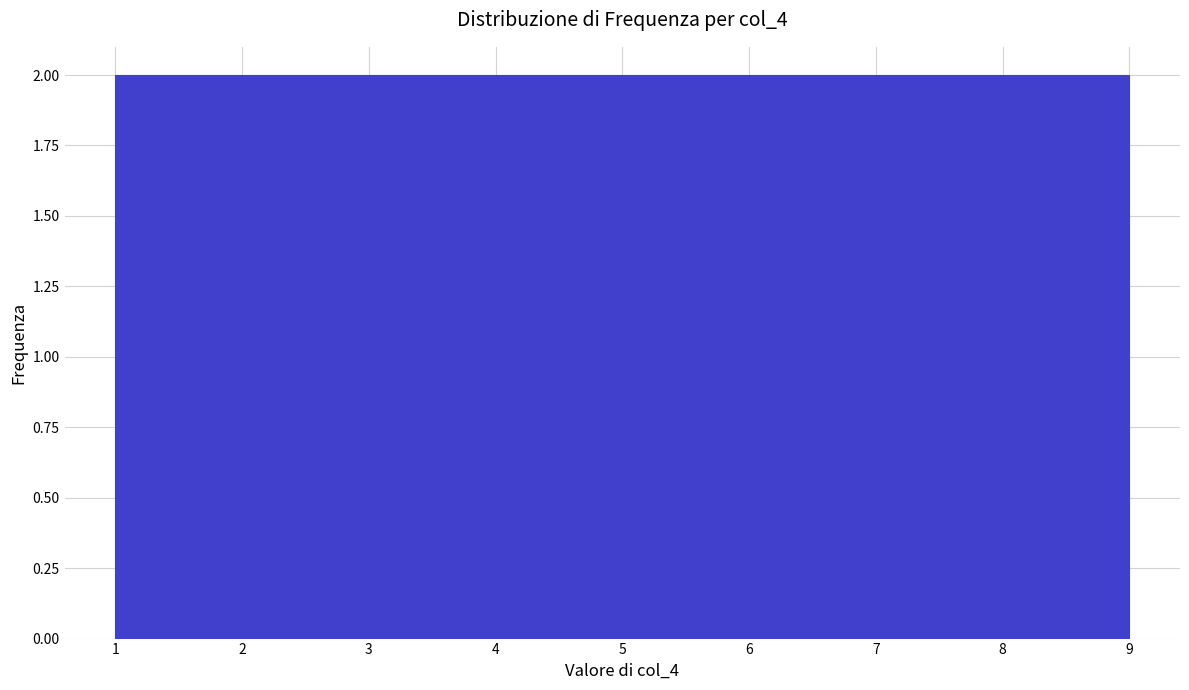

Reading left to right, transcribe this chart: for each bar, give the range it covers on the x-axis and its height. Neither the bar edges nor the heights are printed on the chart, so give them approximately, as read against the axes.

1.0 to 1.9: 2
1.9 to 2.8: 2
2.8 to 3.7: 2
3.7 to 4.6: 2
4.6 to 5.4: 2
5.4 to 6.3: 2
6.3 to 7.2: 2
7.2 to 8.1: 2
8.1 to 9.0: 2